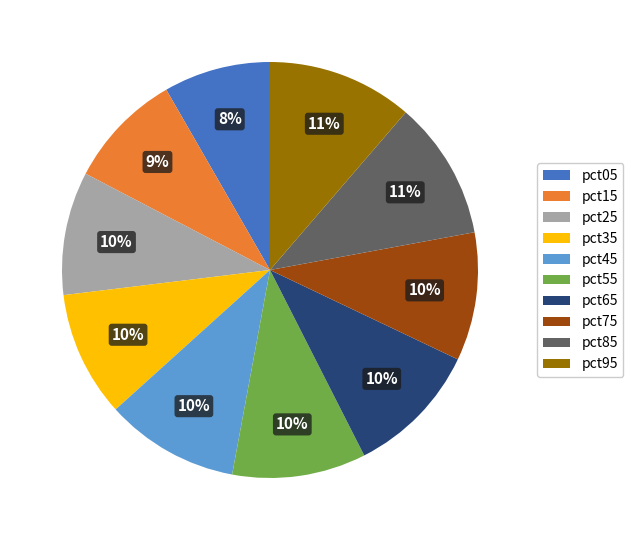

Does any single category account for the majority?

No